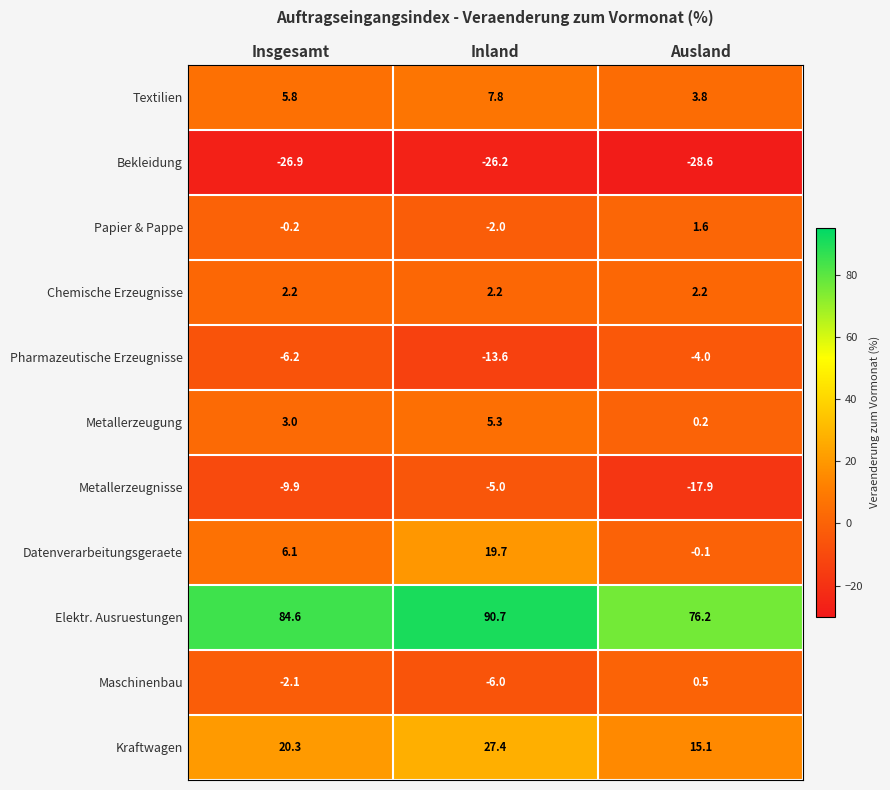

What is the difference between the highest and lowest values at Insgesamt?

111.5